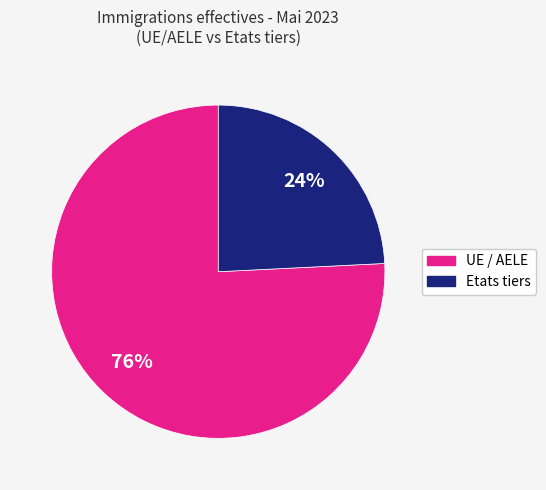

How many segments does this pie chart have?

2